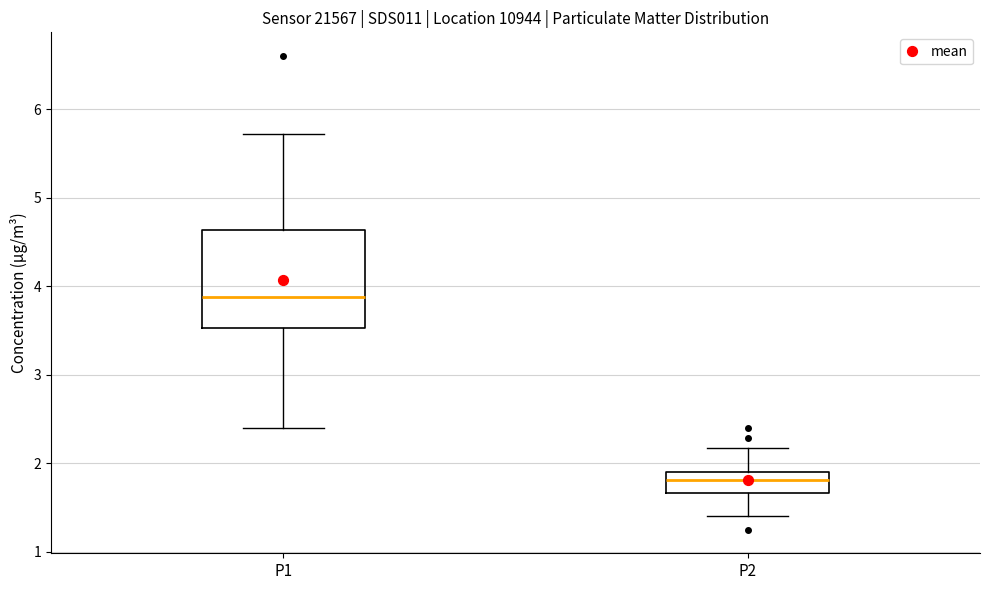

Where does the lower whisker of the box for P2 end on the y-axis? The values are not printed on the chart, so give them approximately, as read against the axis.

1.4